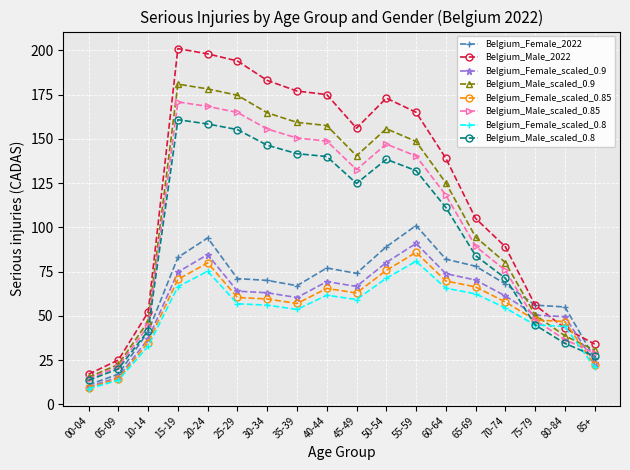

What is the maximum value shown in the chart?

201.0